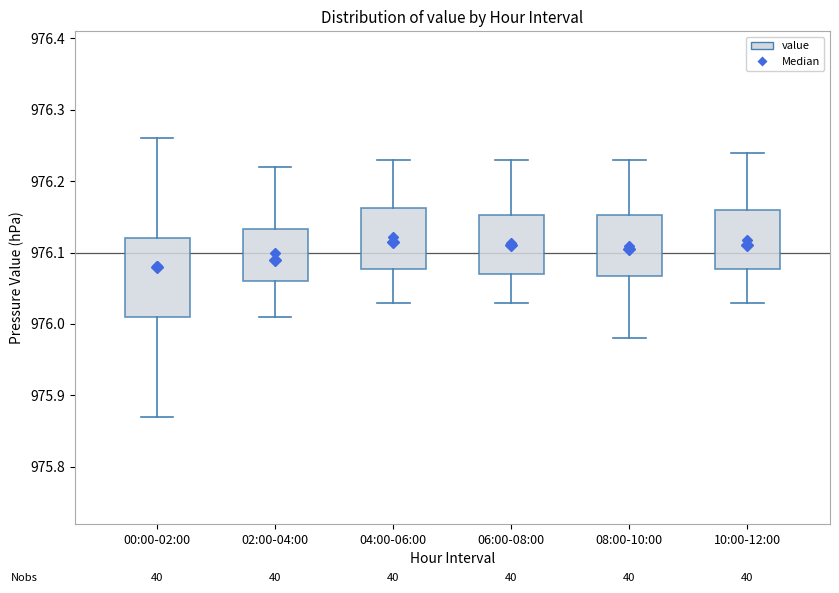

Where does the upper whisker of the box for 04:00-06:00 end on the y-axis? The values are not printed on the chart, so give them approximately, as read against the axis.

976.23